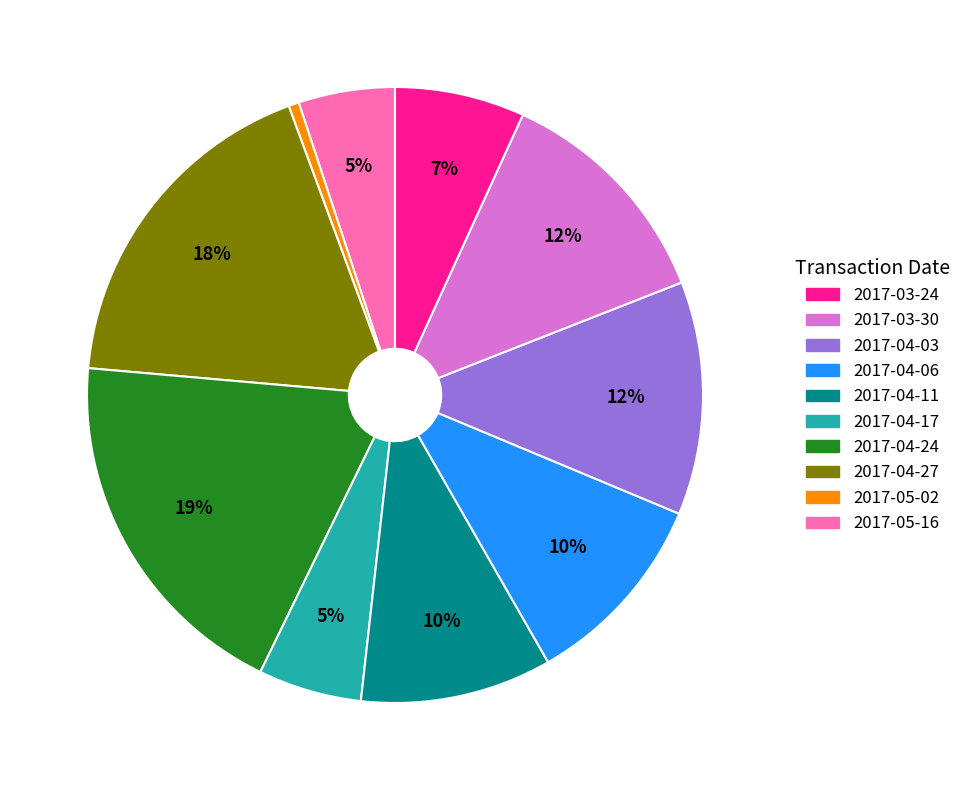

To the nearest percent, what is the average slice percentage?

10%